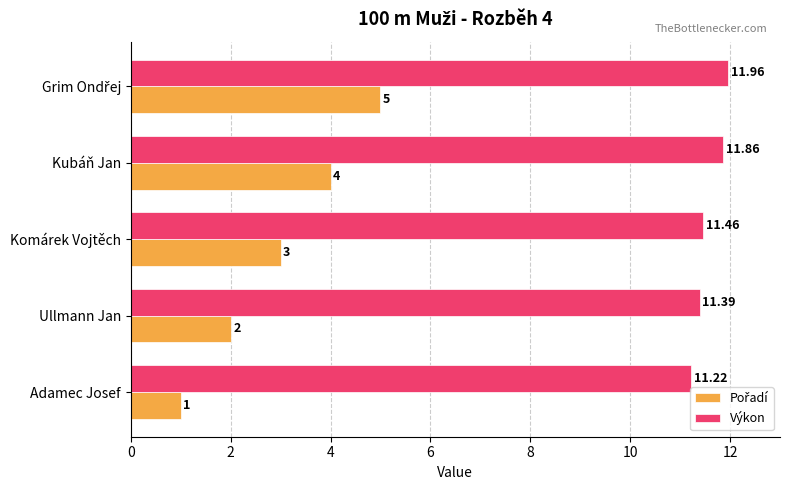

Which category has the lowest value in the Výkon series?

Adamec Josef